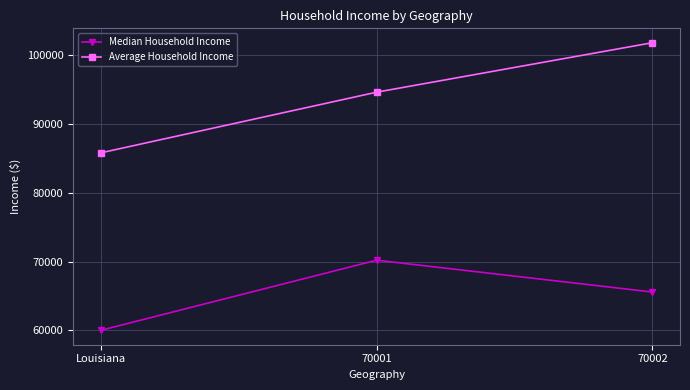

Does the chart display data point markers on the line(s)?

Yes